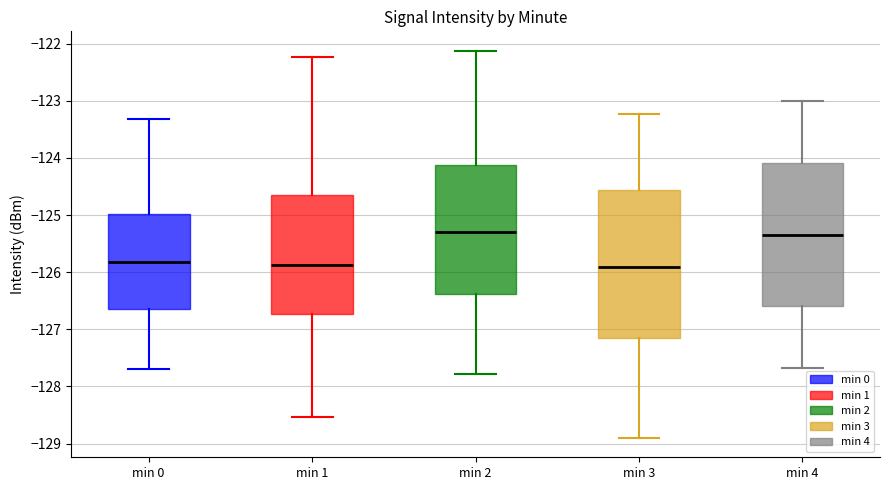

Reading left to right, read every box against the y-axis: the position of its median line, the range the box covers, and the ends of its whiskers. The values are not printed on the chart, so give them approximately, as read against the axis.

min 0: median -125.8, box -126.6 to -125.0, whiskers -127.7 to -123.3
min 1: median -125.9, box -126.7 to -124.6, whiskers -128.5 to -122.2
min 2: median -125.3, box -126.4 to -124.1, whiskers -127.8 to -122.1
min 3: median -125.9, box -127.2 to -124.6, whiskers -128.9 to -123.2
min 4: median -125.3, box -126.6 to -124.1, whiskers -127.7 to -123.0